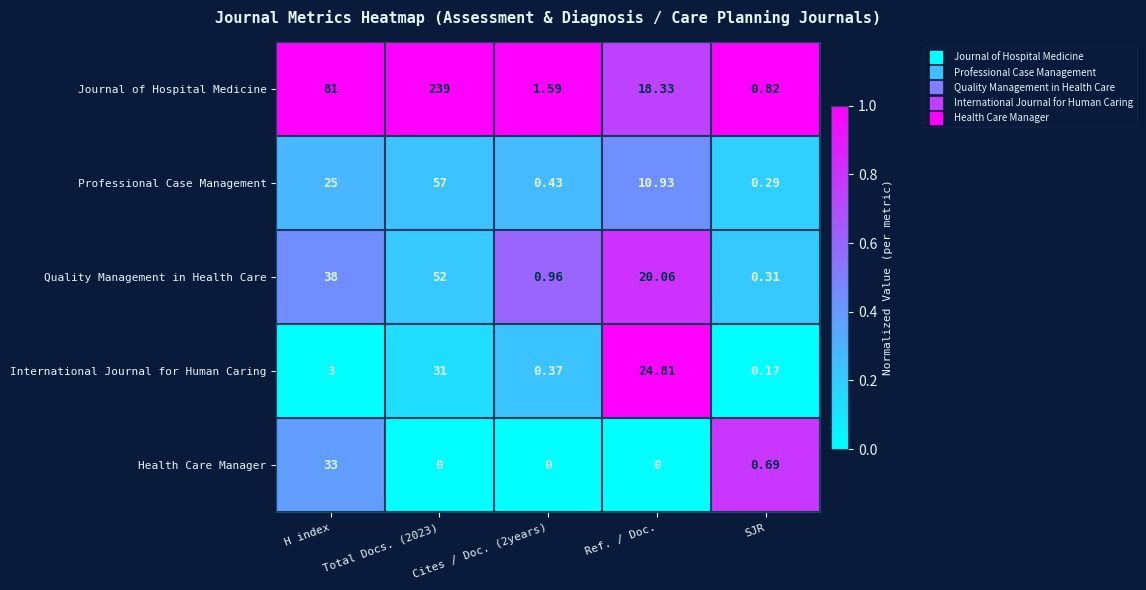

Which series has the largest total across all categories?

Journal of Hospital Medicine